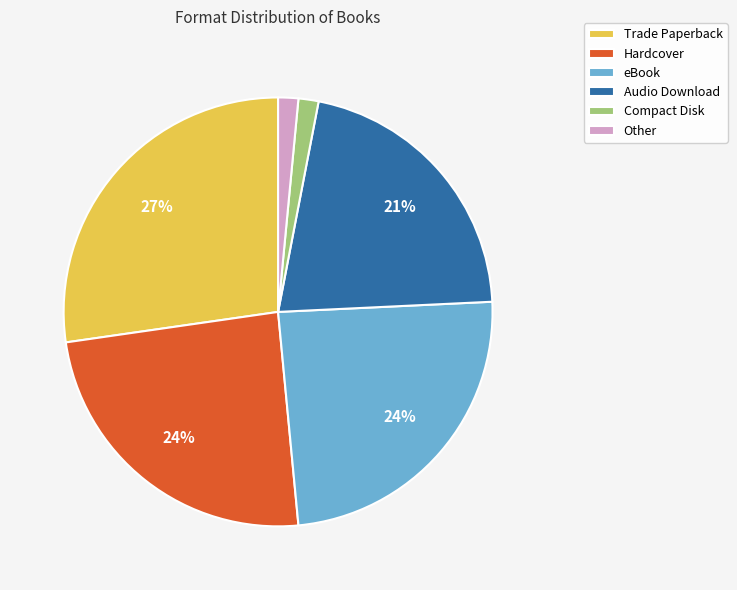

Does Audio Download account for over 50% of the chart?

No